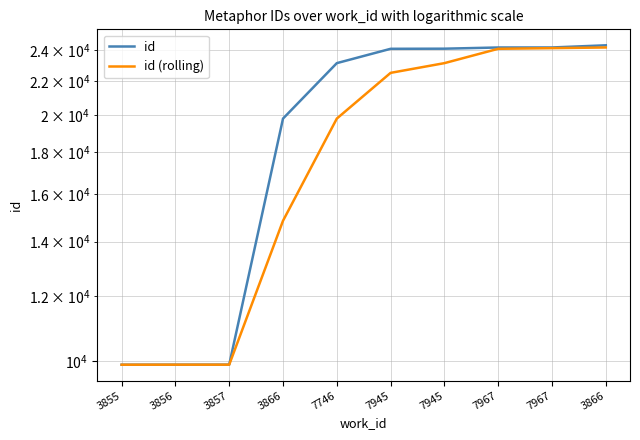

What are all the series names shown in the legend?

id, id (rolling)